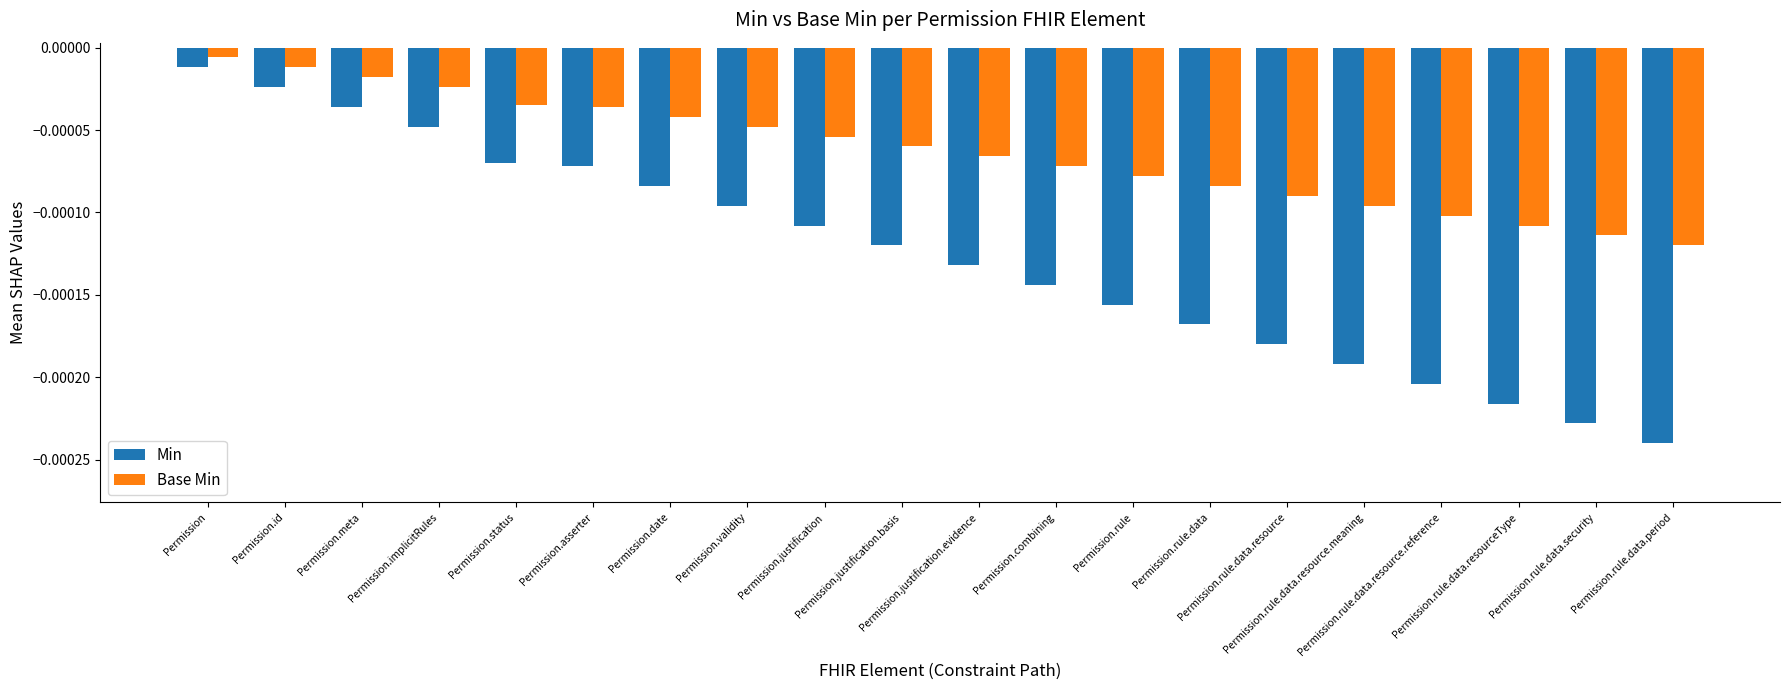

Where is Base Min nearest to the value 0?

Permission